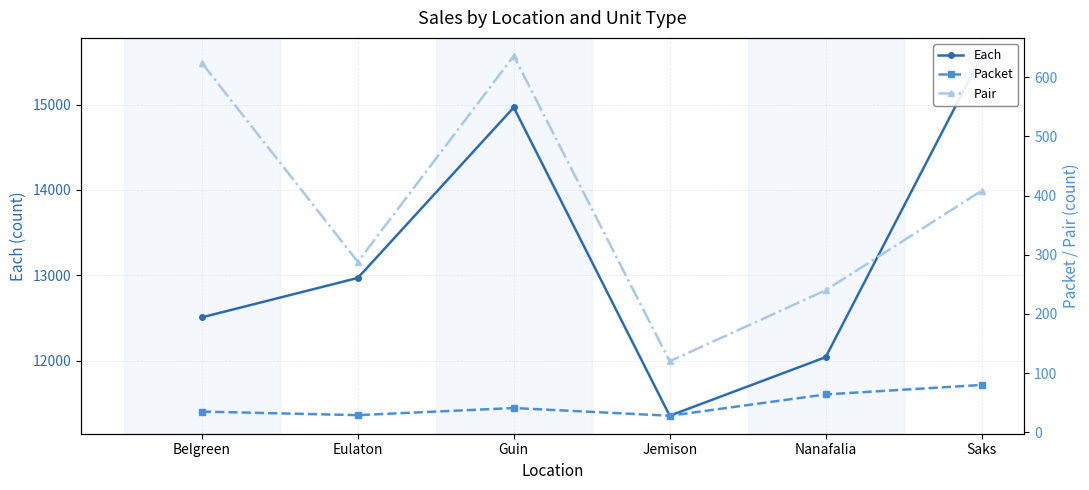

What are all the series names shown in the legend?

Each, Packet, Pair